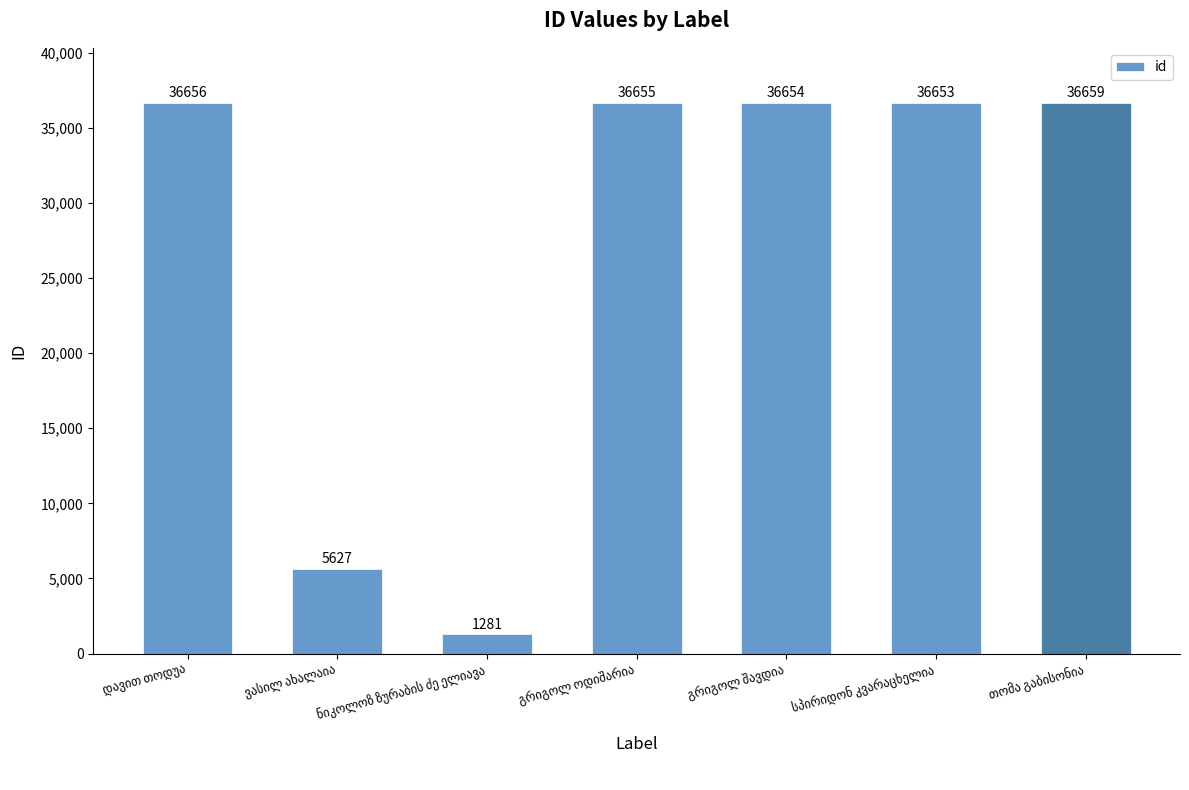

What is the smallest value displayed?

1281